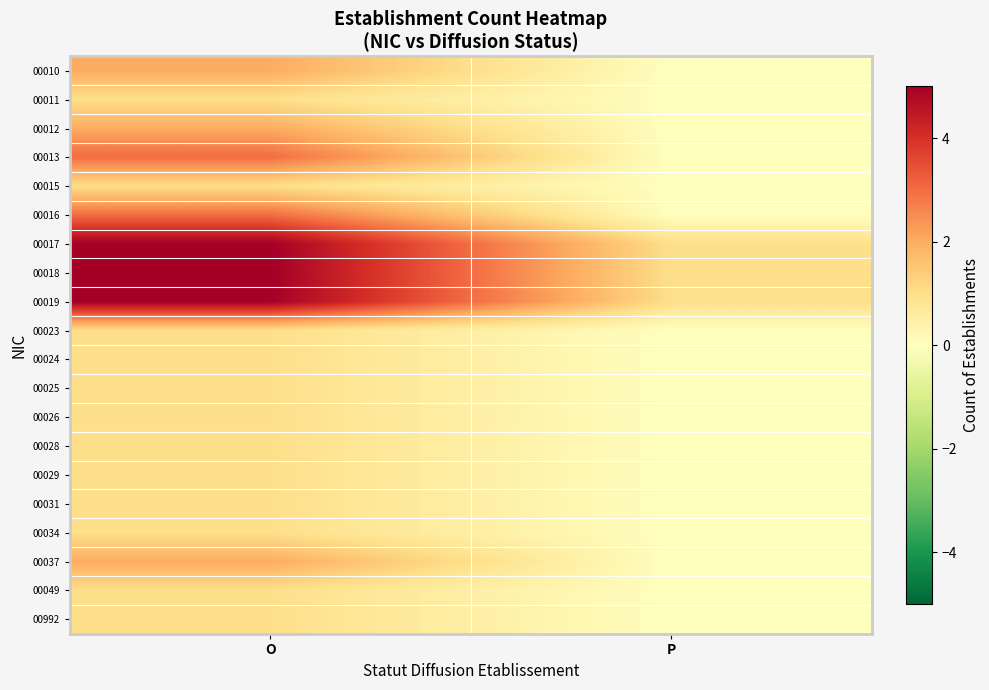

At O, list the series in order from largest to smallest.

00017, 00018, 00019, 00013, 00016, 00010, 00012, 00037, 00011, 00015, 00023, 00024, 00025, 00026, 00028, 00029, 00031, 00034, 00049, 00992